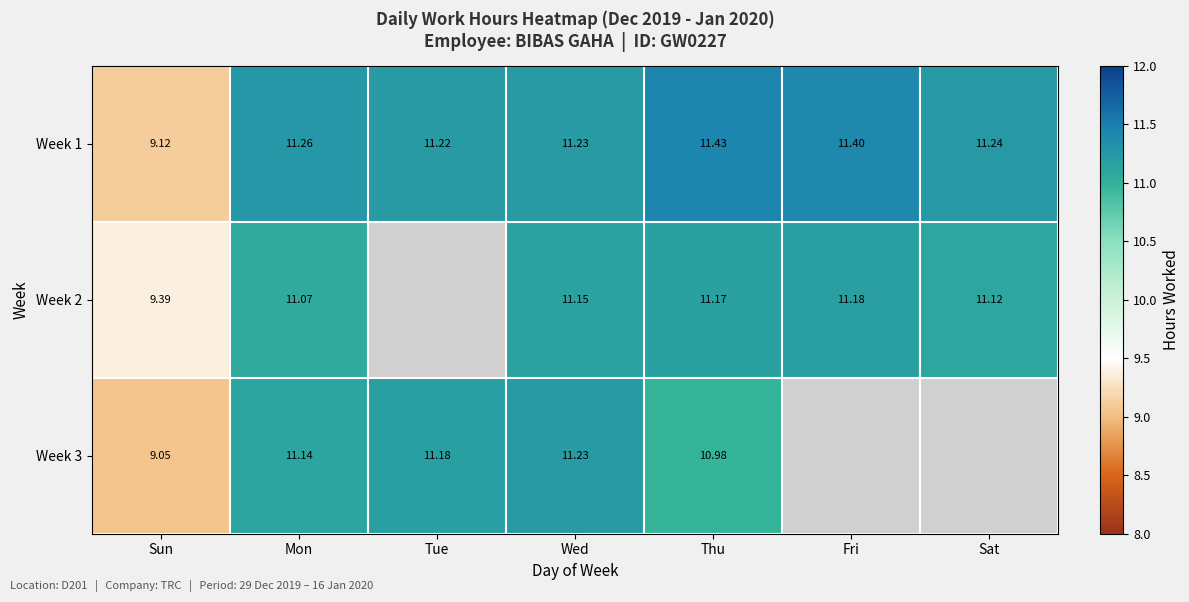

Which category has the lowest value in the Week 1 series?

Sun